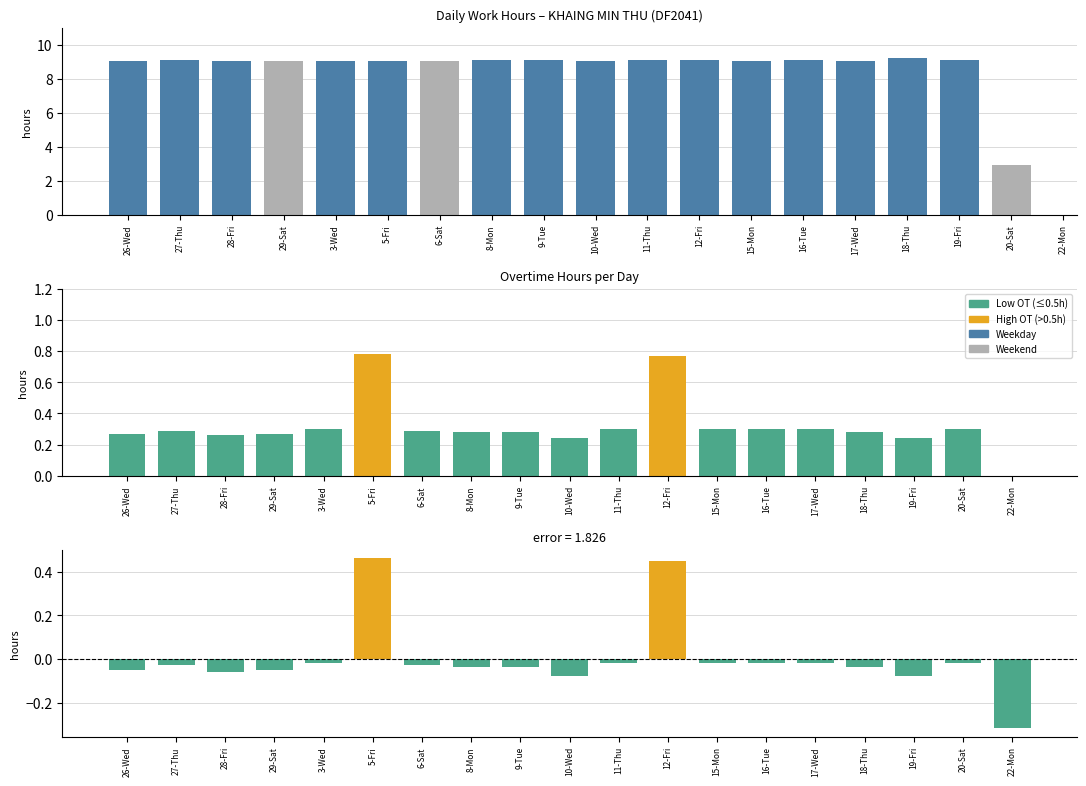

Does the chart contain stacked bars?

No